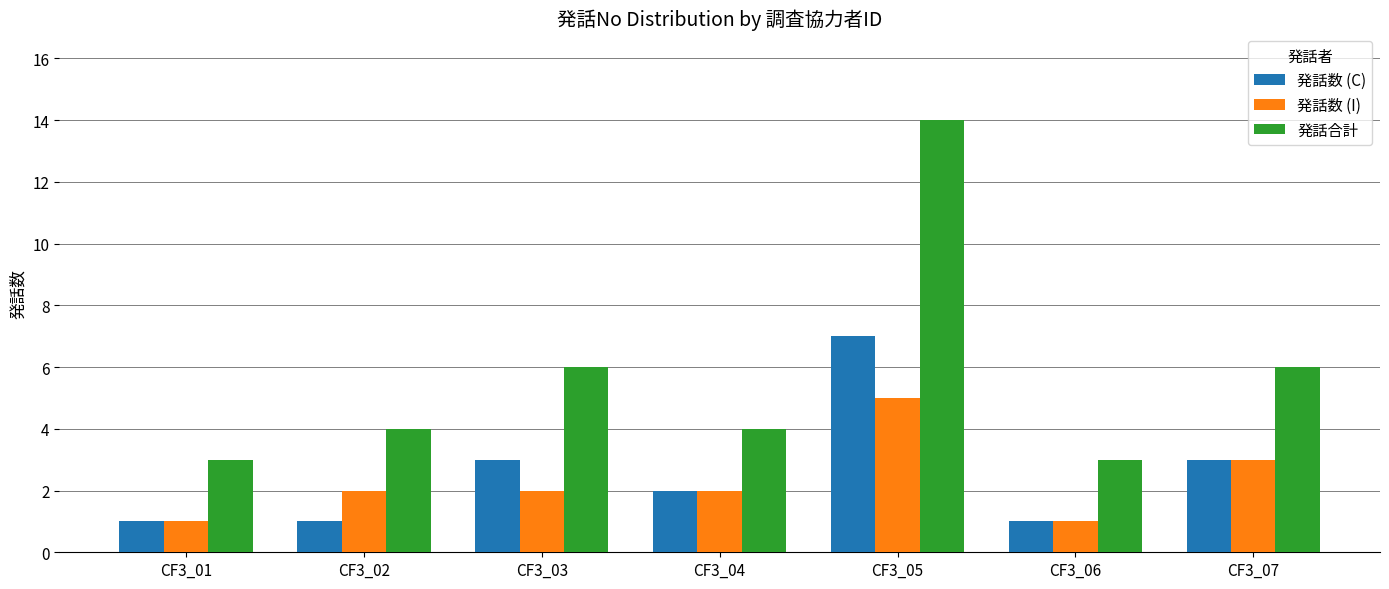

True or false: 発話合計 has a value of 14 at CF3_05.

True